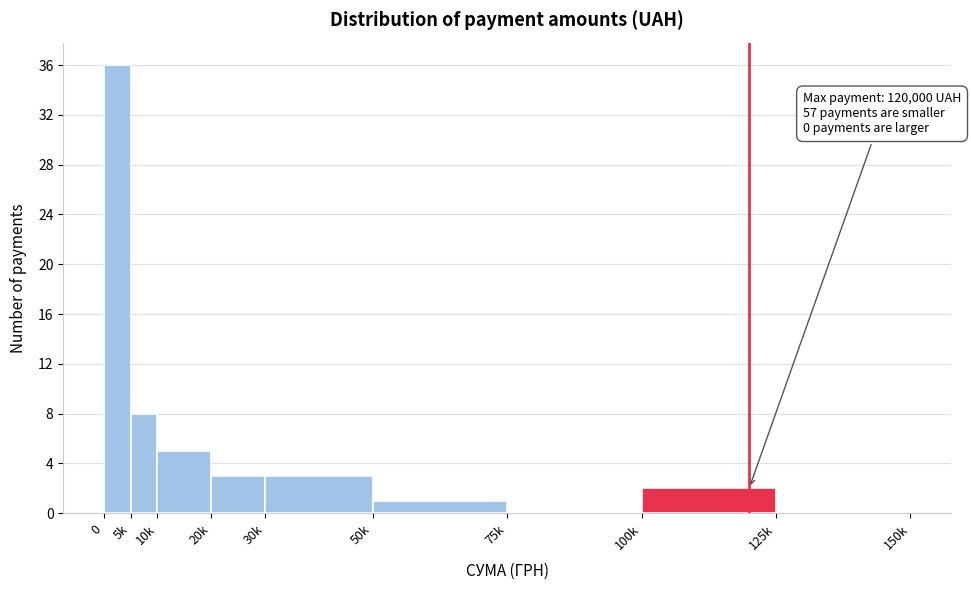

Reading left to right, list all the values displayed in this chart.

0=36	5k=8	10k=5	20k=3	30k=3	50k=1	75k=0	100k=2	125k=0